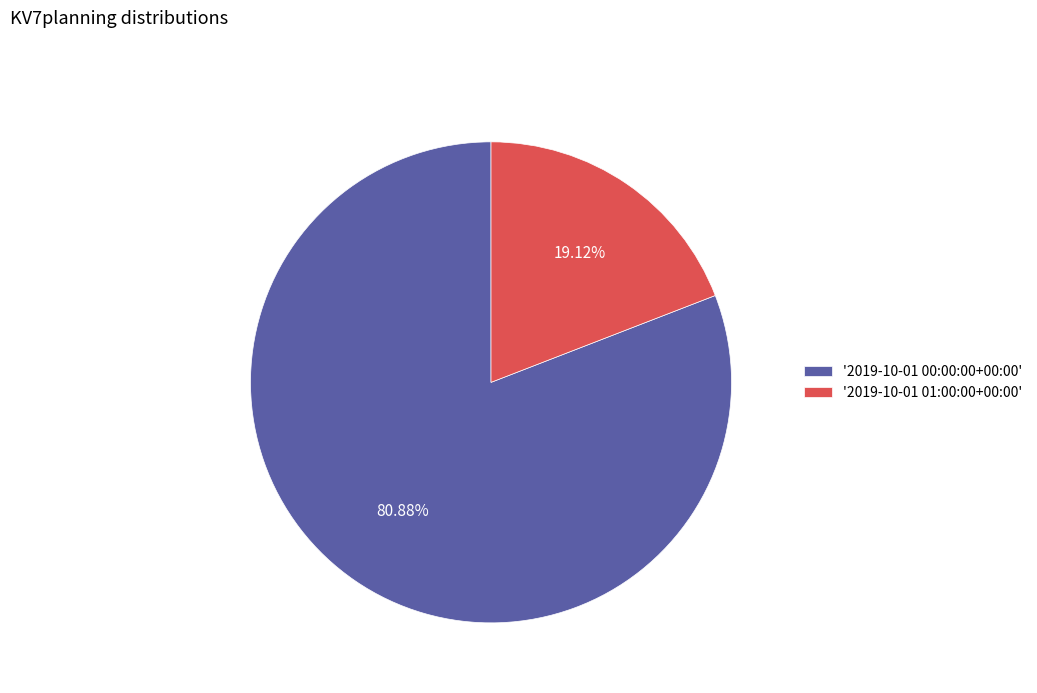

Rank the categories by value from highest to lowest.

'2019-10-01 00:00:00+00:00', '2019-10-01 01:00:00+00:00'